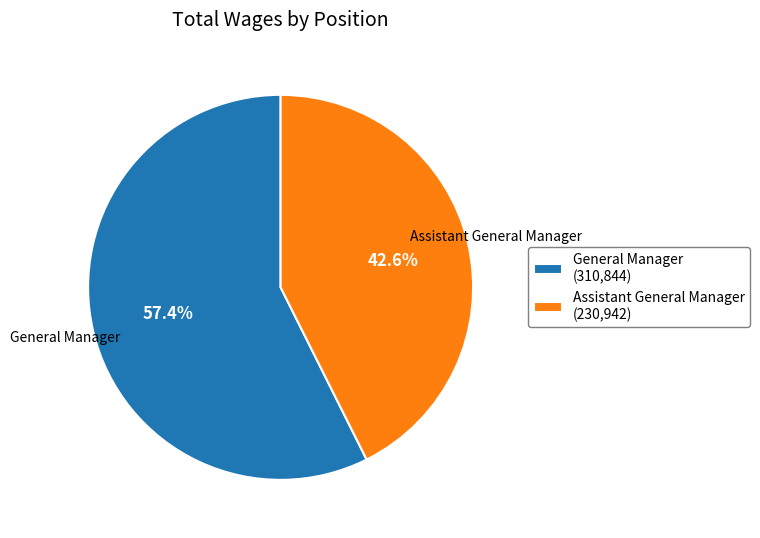

Between Assistant General Manager and General Manager, which is larger?

General Manager